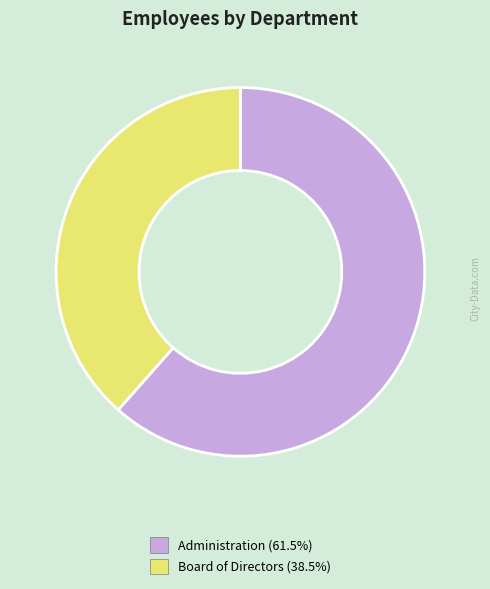

Is it true that Administration is 62% of the pie?

True